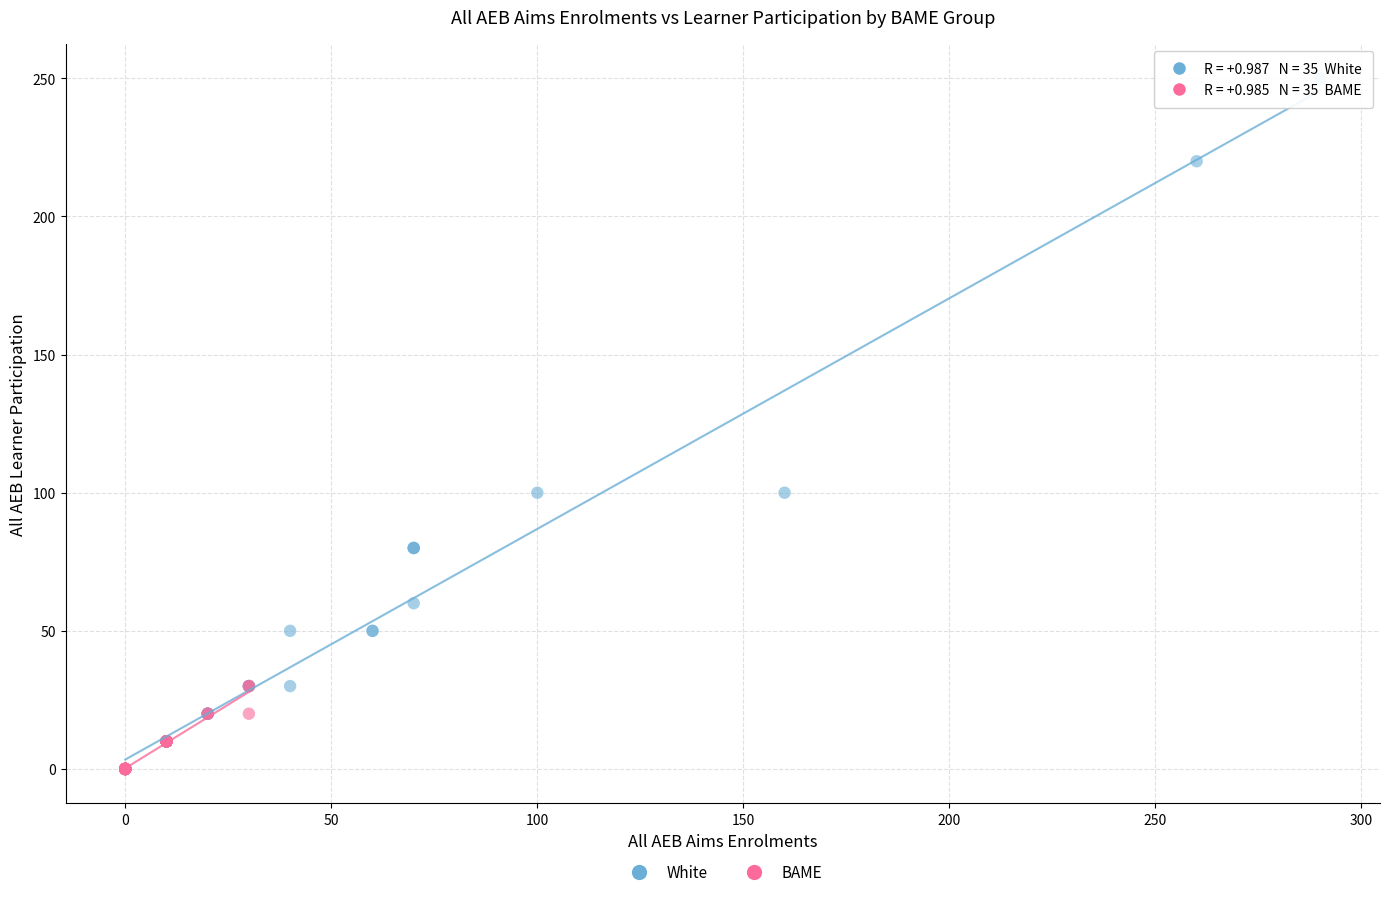

Which series has the largest Y range (max minus min)?

White